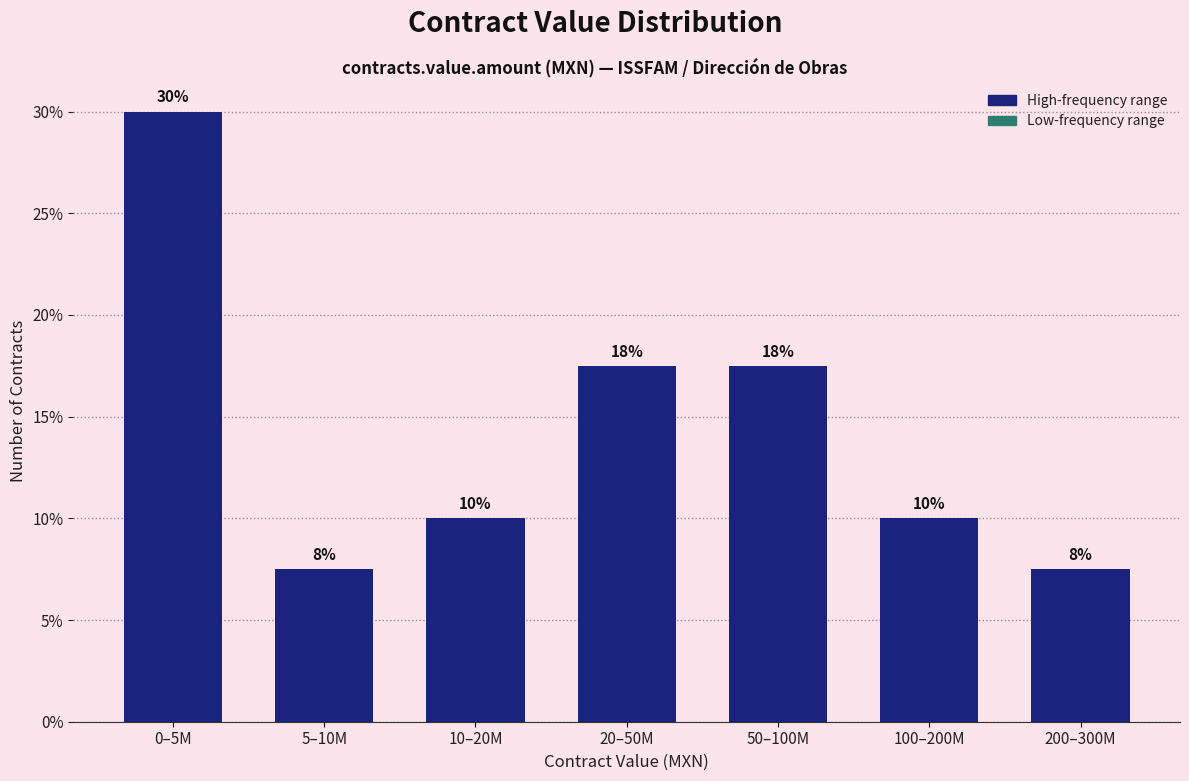

How many bars are there in total?

7